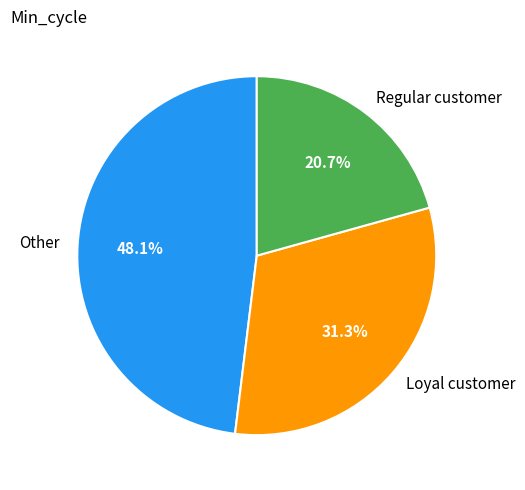

Rank the categories by value from lowest to highest.

Regular customer, Loyal customer, Other